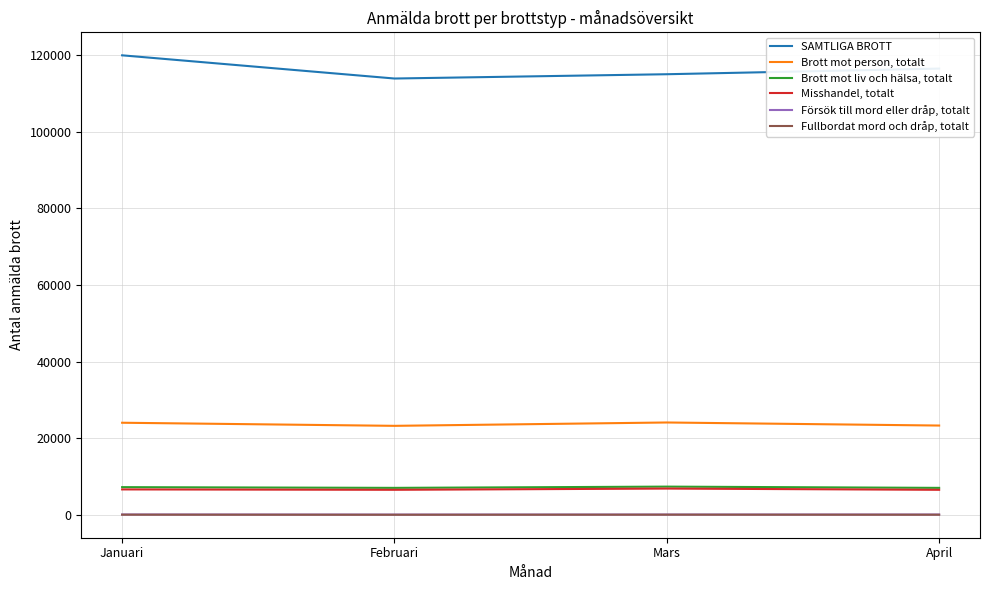

What position from the left is Mars?

3